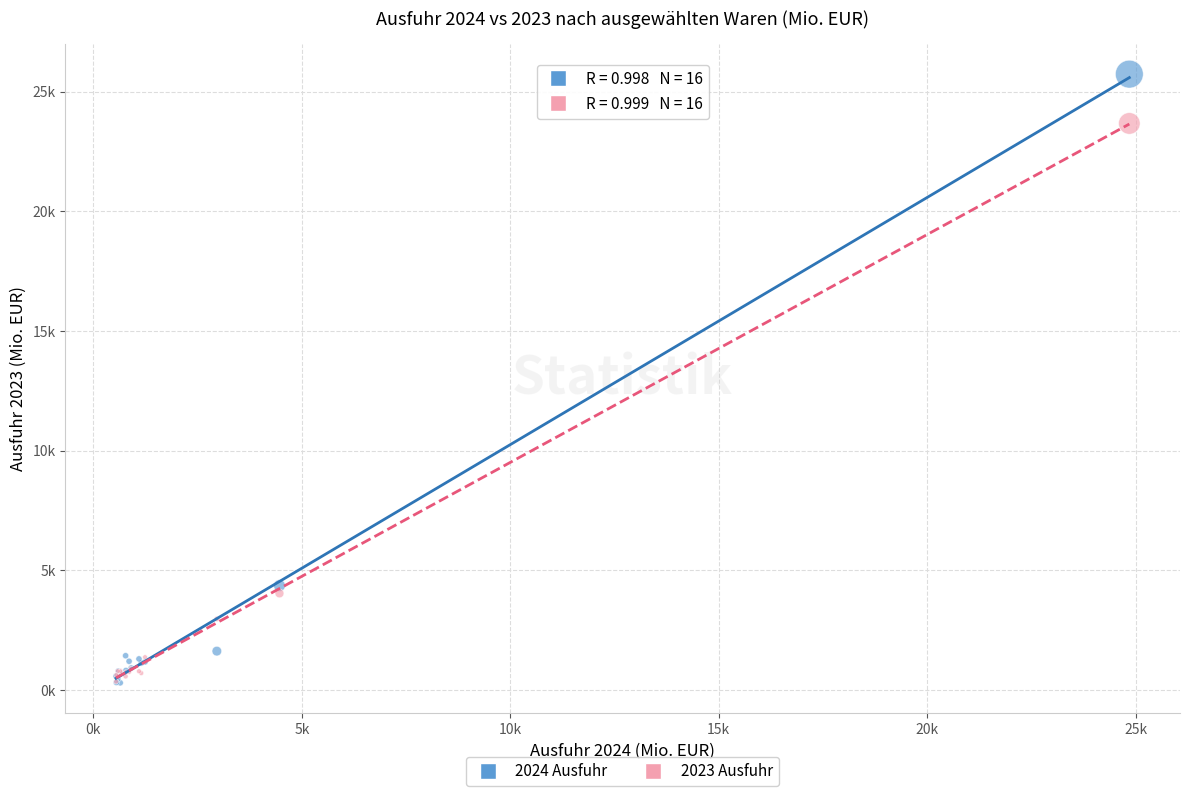

What are all the series names shown in the legend?

2024 Ausfuhr, 2023 Ausfuhr